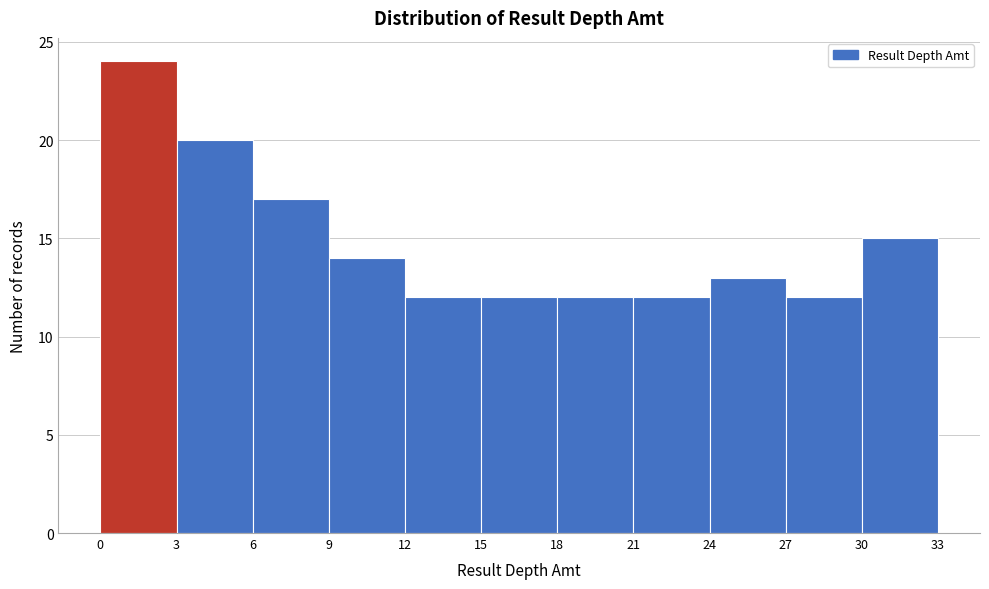

Which range on the x-axis has the tallest bar?

0 to 3